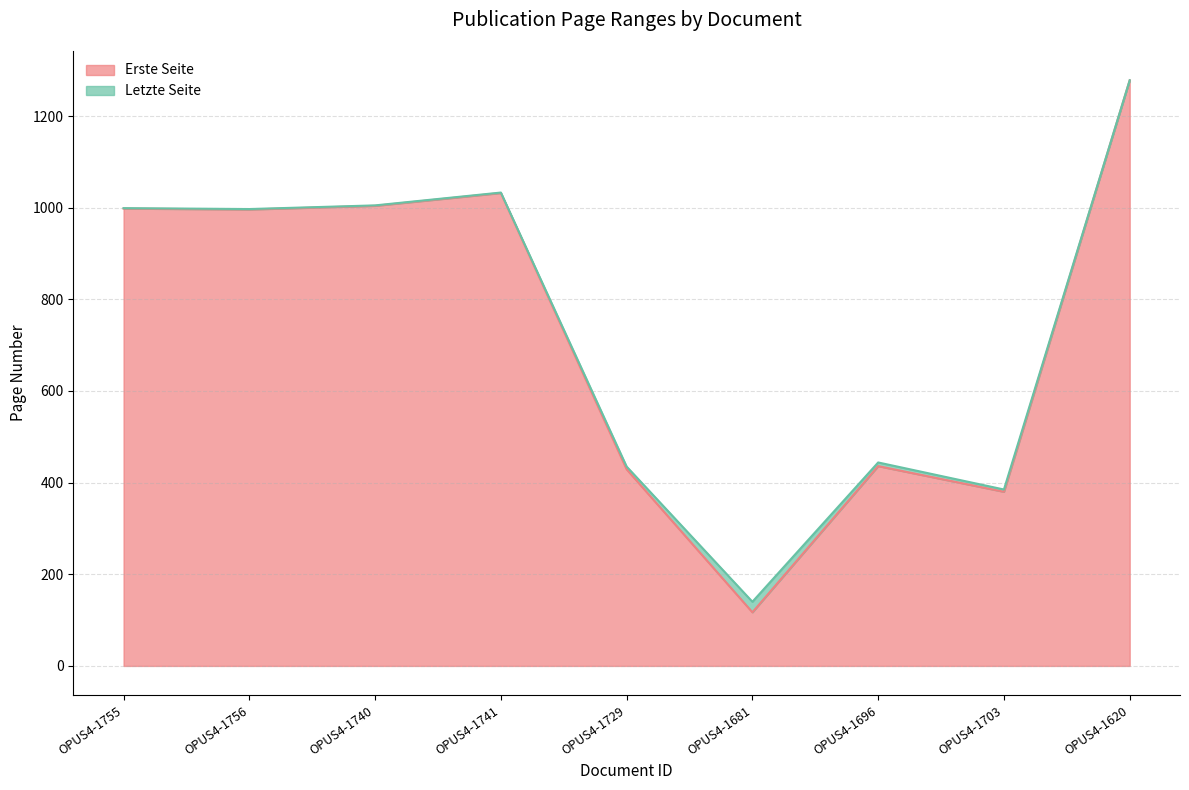

How many lines are shown in the chart?

2